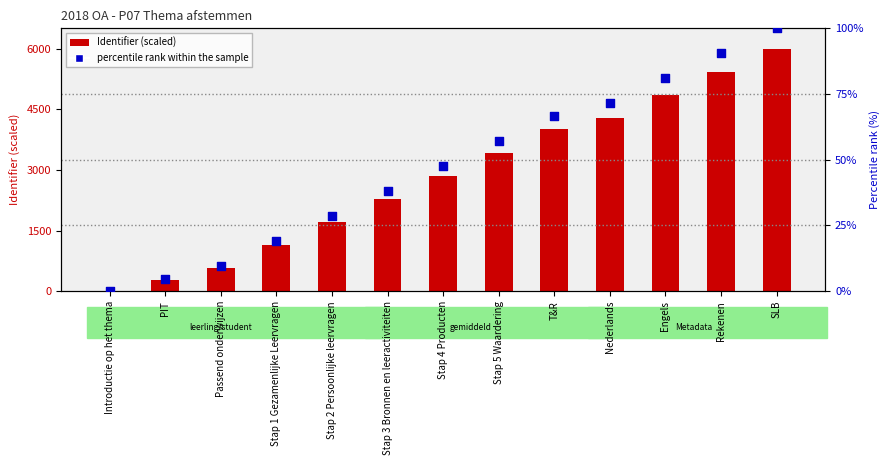

Which series contains the lowest Y value?

Identifier (scaled)